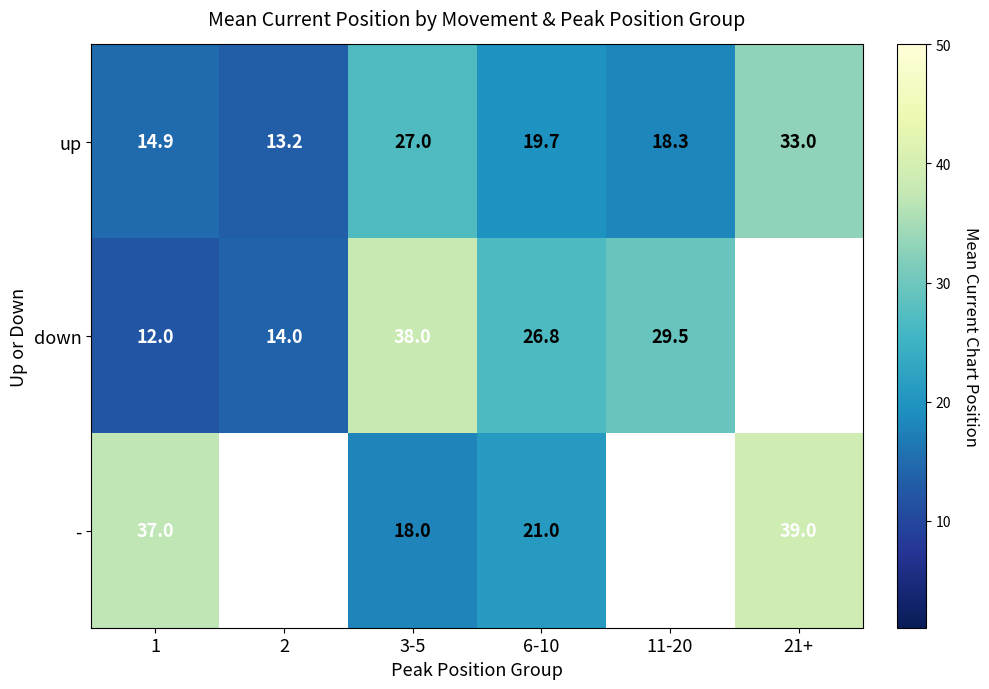

Rank the series at 3-5 from lowest to highest value.

-, up, down